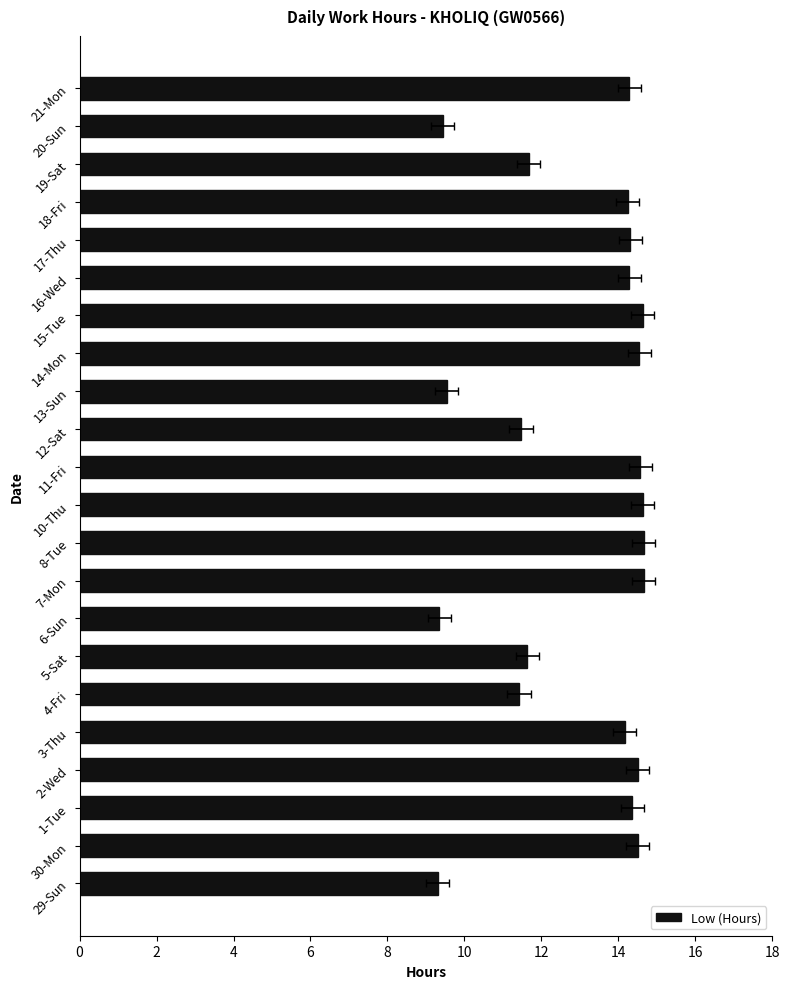

How many bars are there in total?

22